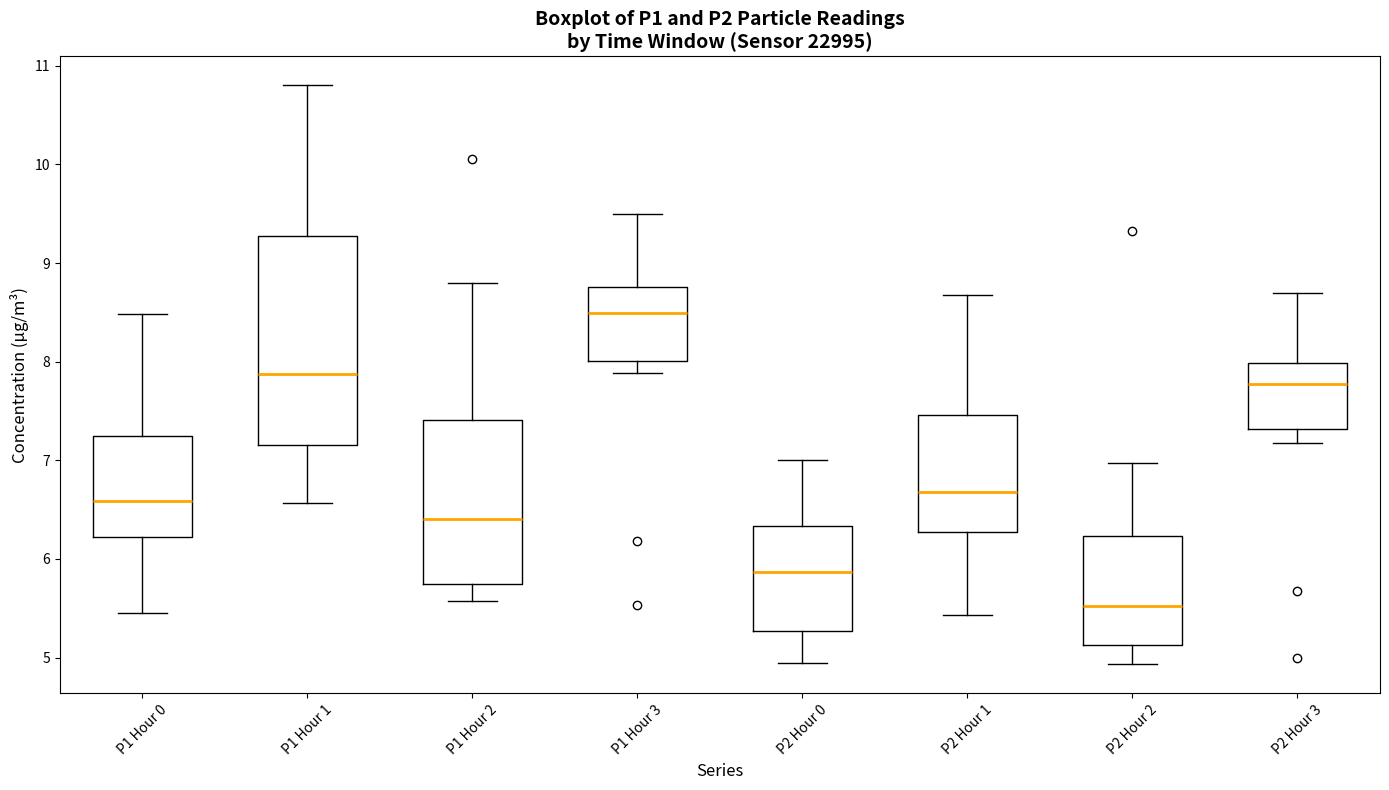

Comparing the boxes themselves (not the whiskers), which one is the tallest?

P1 Hour 1